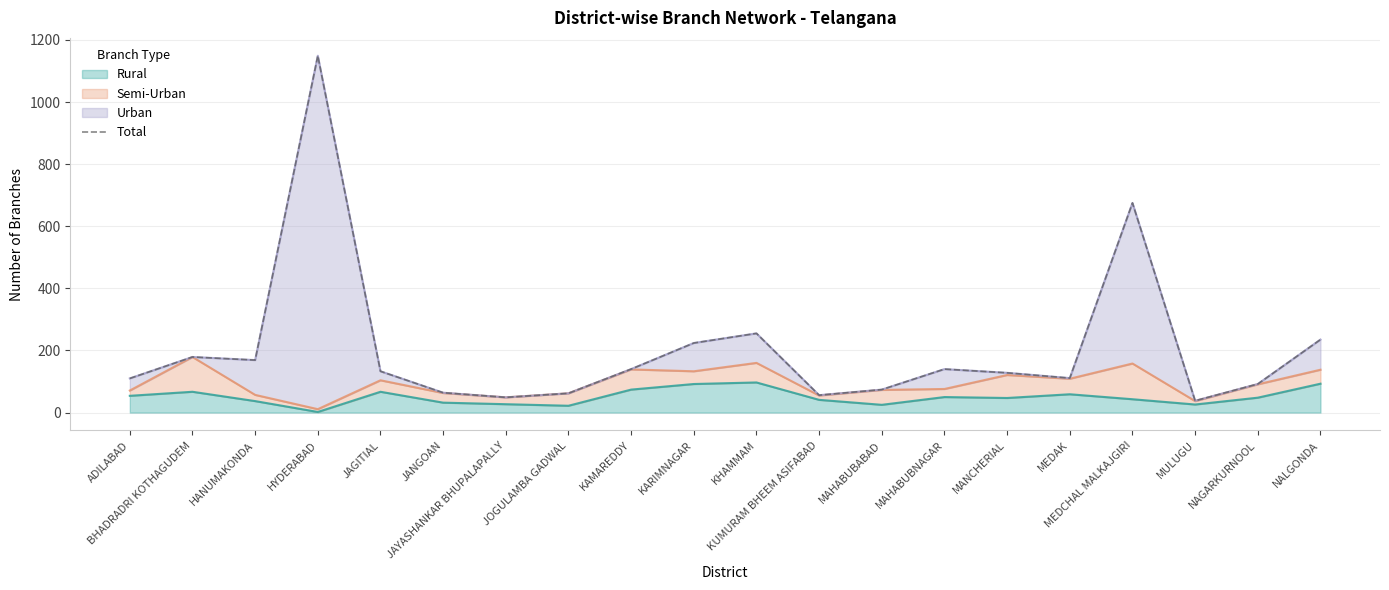

Which label corresponds to the largest value in the chart?

HYDERABAD